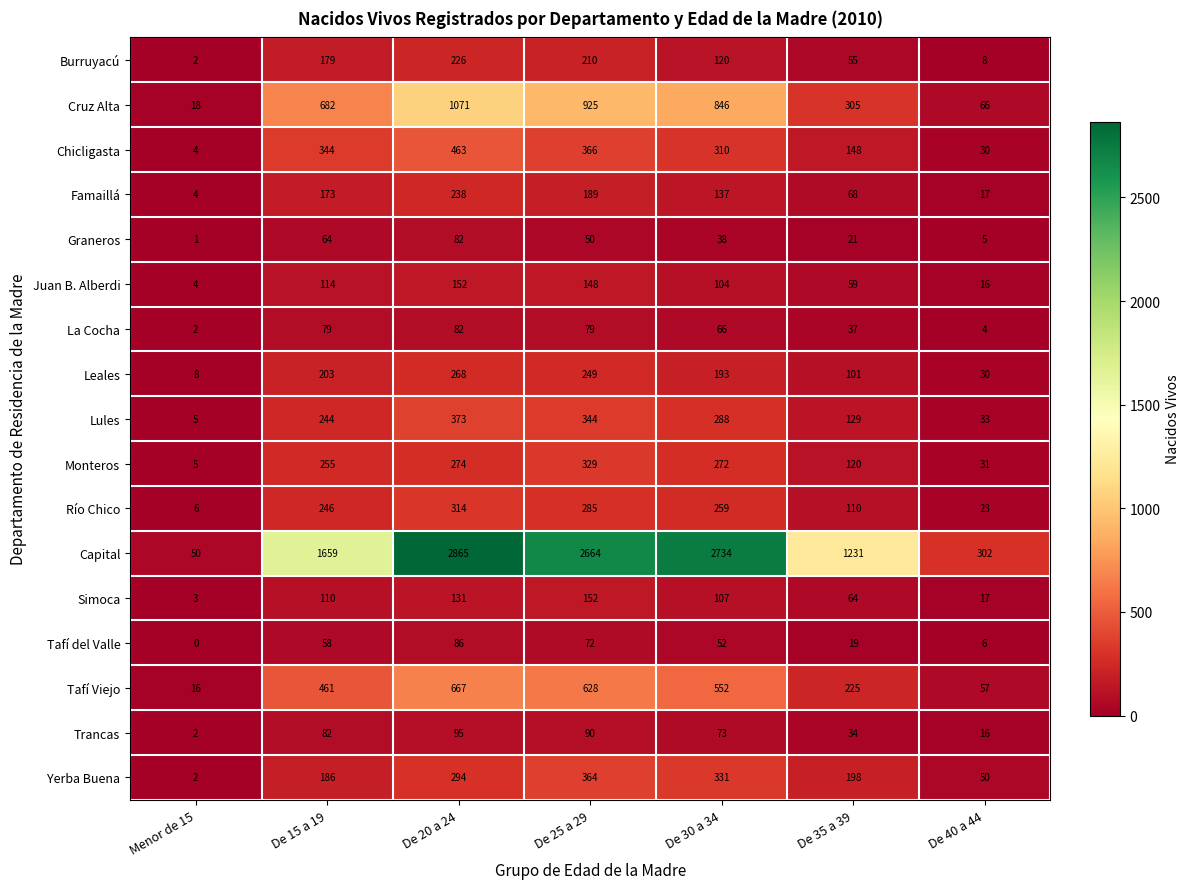

Which series has the largest total across all categories?

Capital